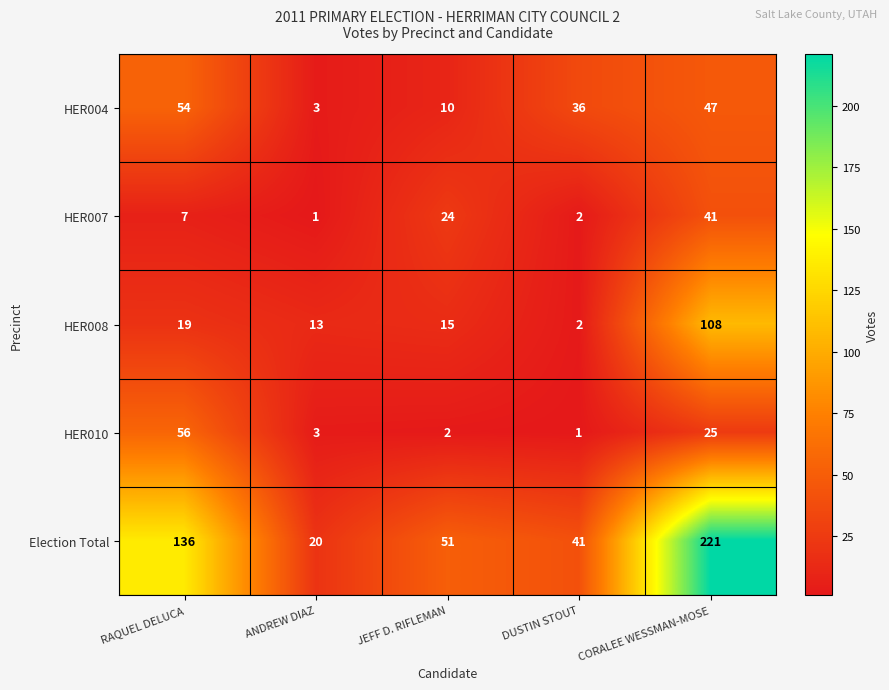

Is it true that HER008 equals 8 at ANDREW DIAZ?

False